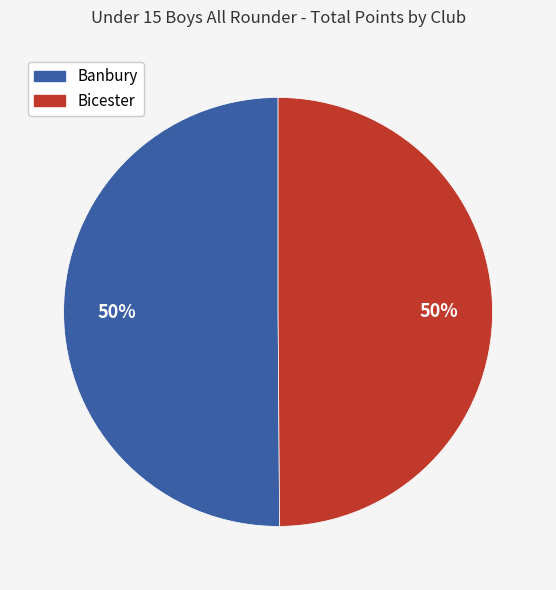

To the nearest percent, what is the average slice percentage?

50%